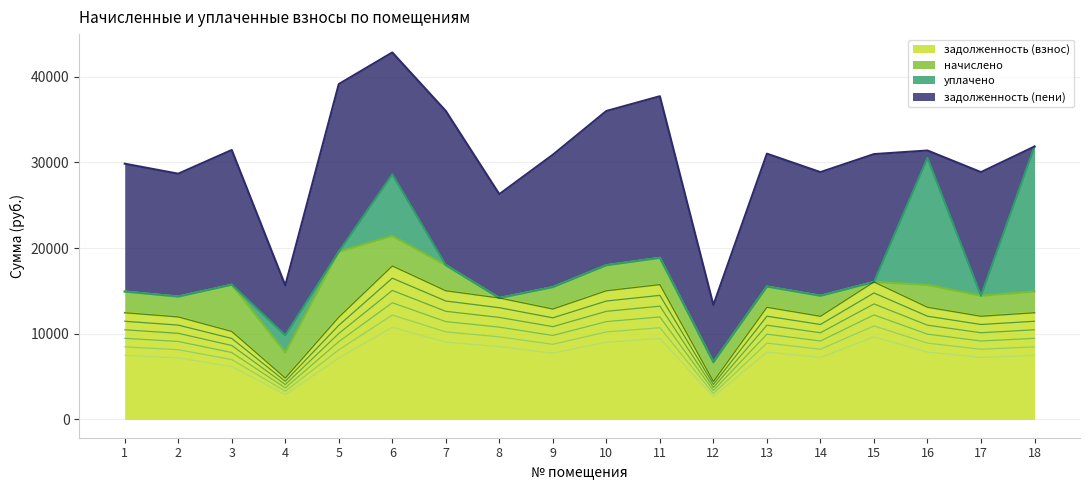

What is the approximate value of начислено at 1?

2475.0